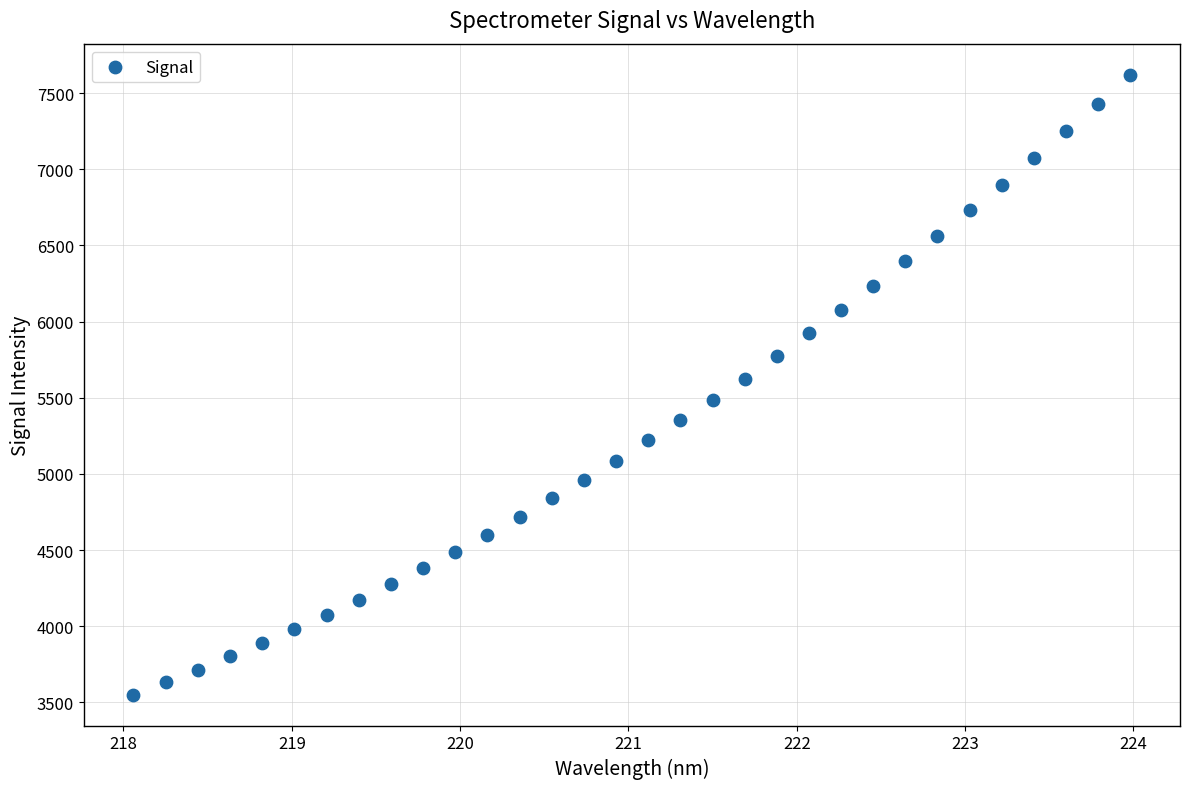

What is the range of X values (max minus min)?

5.9